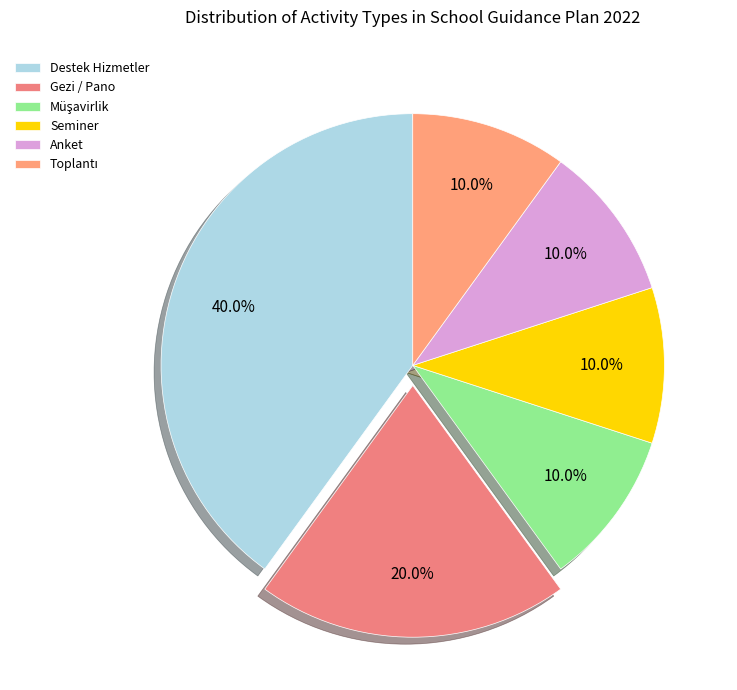

How many segments does this pie chart have?

6